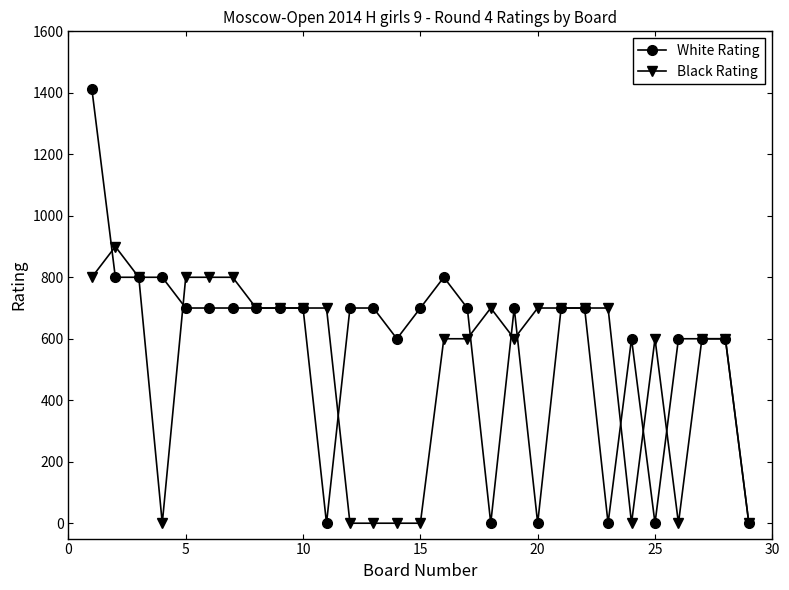

True or false: Black Rating has more than 2 points higher than both neighbors.

True